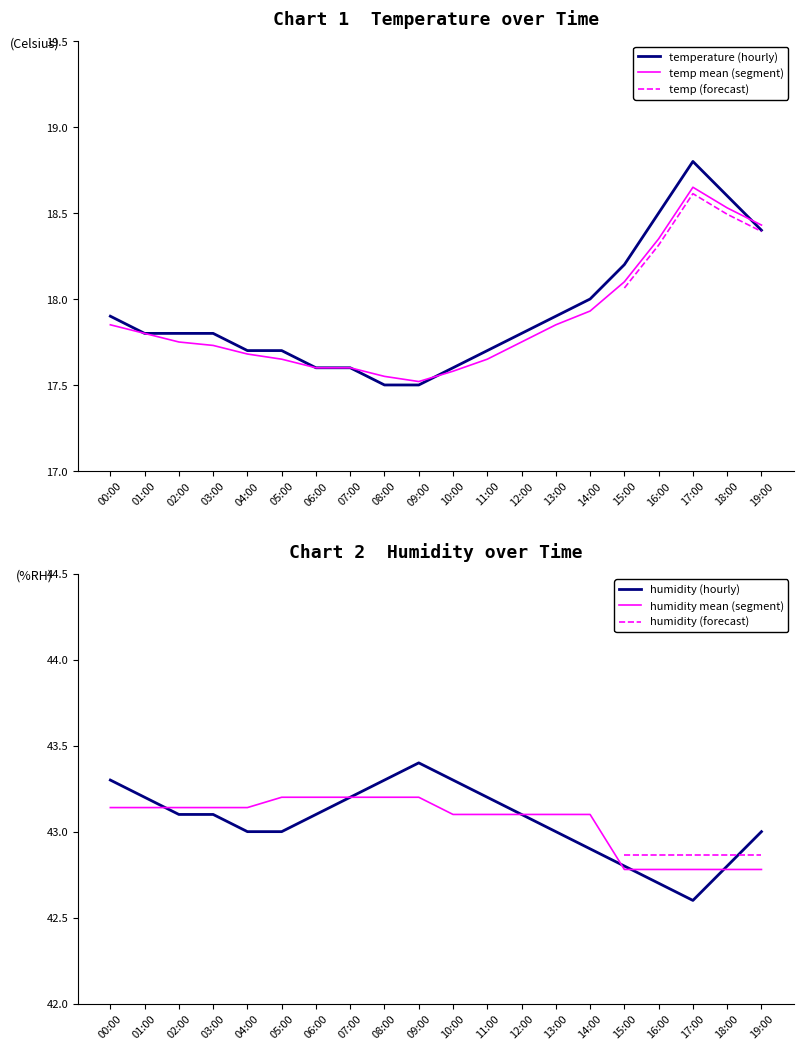

The temp mean (segment) series shows 6.6 at 12:00. True or false?

False